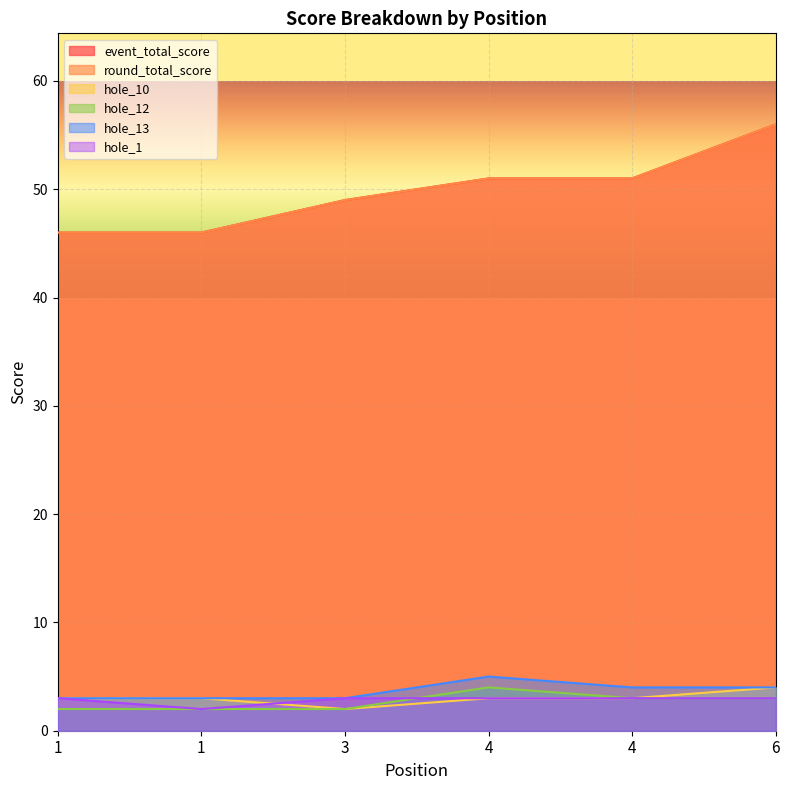

Does the chart display data point markers on the line(s)?

No